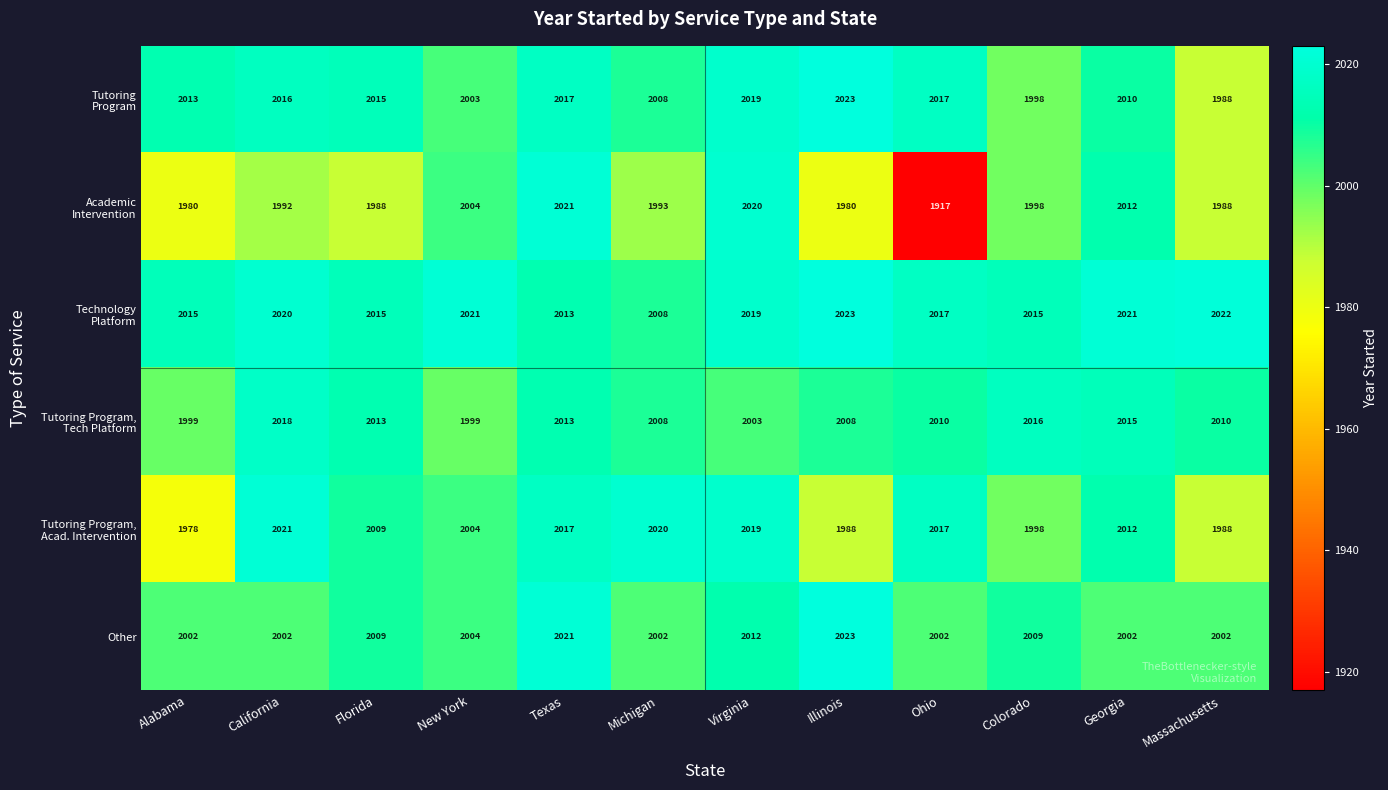

Is it true that Other equals 491 at California?

False